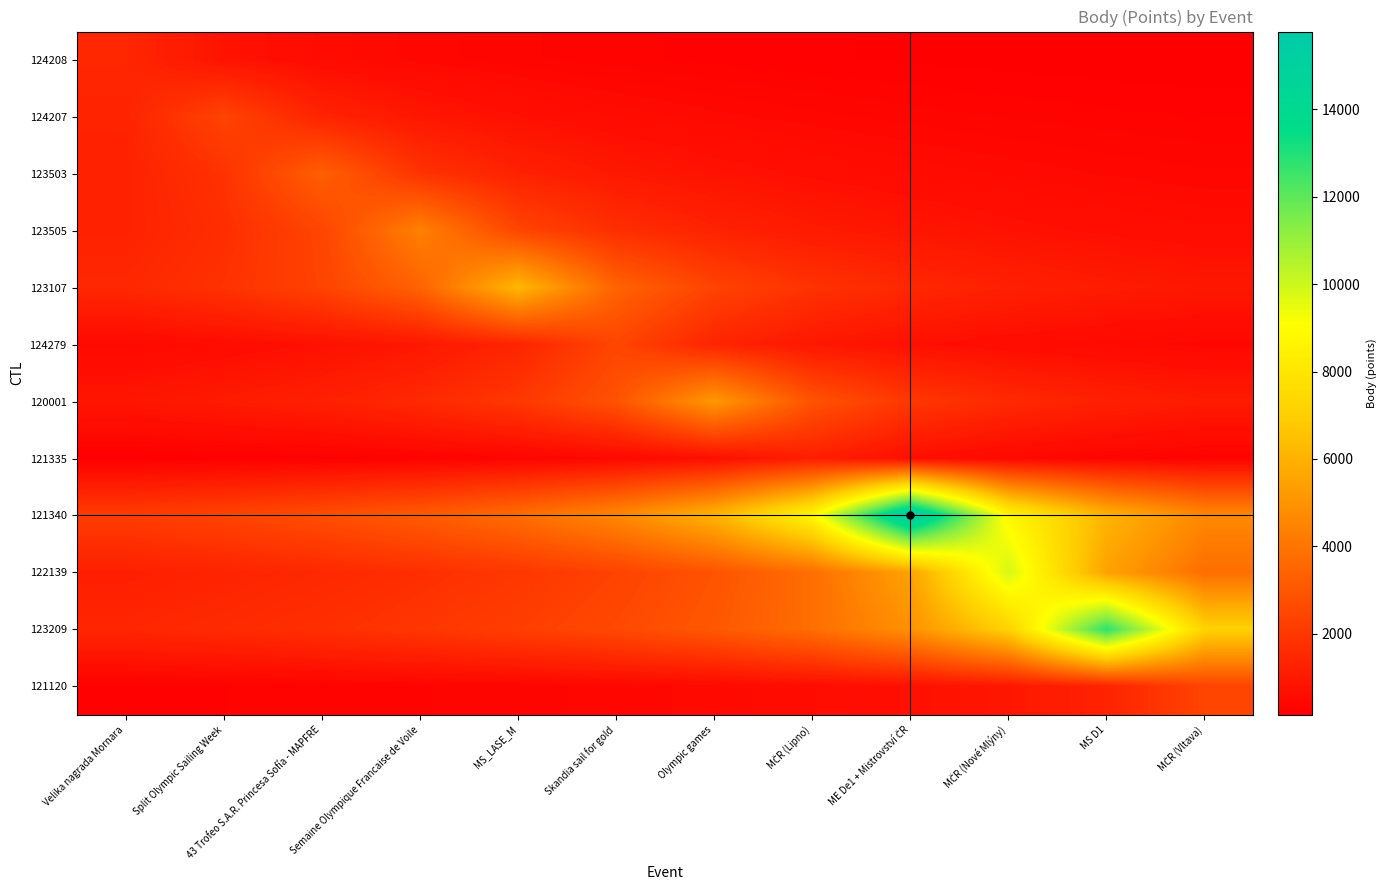

At Semaine Olympique Francaise de Voile, list the series in order from smallest to largest.

121335, 121120, 124208, 124207, 124279, 120001, 122139, 123503, 123209, 121340, 123107, 123505